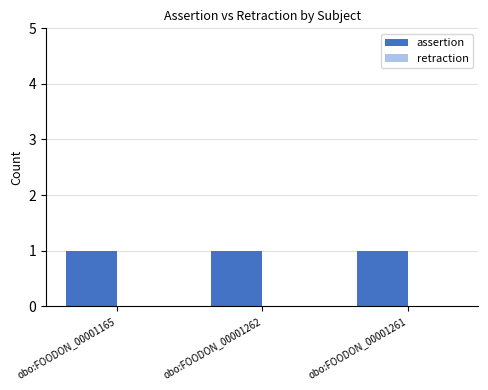

What is the value of the assertion bar at the 3rd from the left?

1